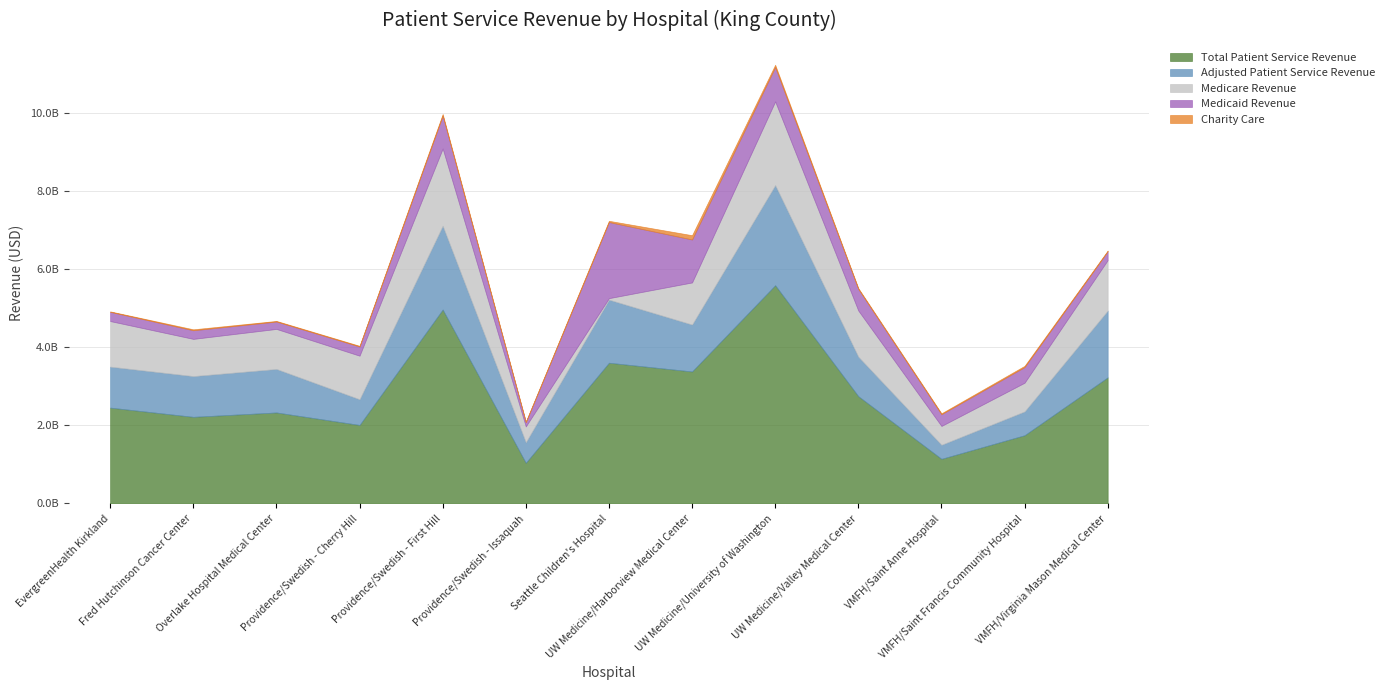

Is it true that Adjusted Patient Service Revenue equals 1712076894 at VMFH/Virginia Mason Medical Center?

True